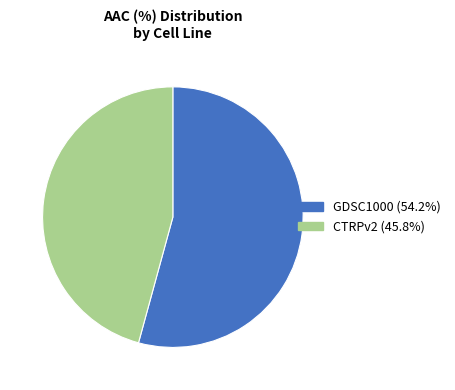

Is the sum of CTRPv2 and GDSC1000 greater than half?

Yes